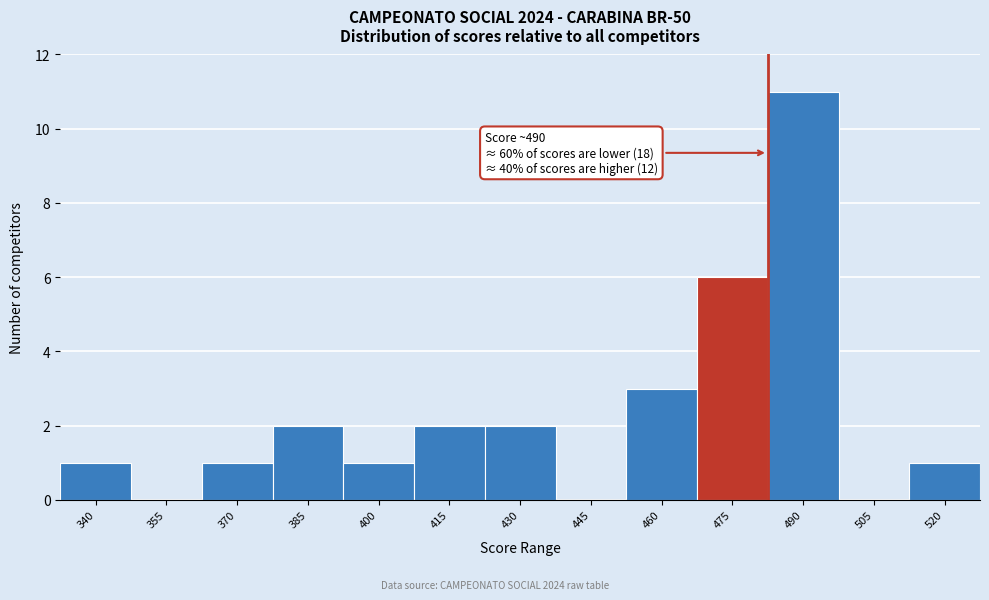

Reading left to right, extract all data points from this chart.

340=1	355=0	370=1	385=2	400=1	415=2	430=2	445=0	460=3	475=6	490=11	505=0	520=1